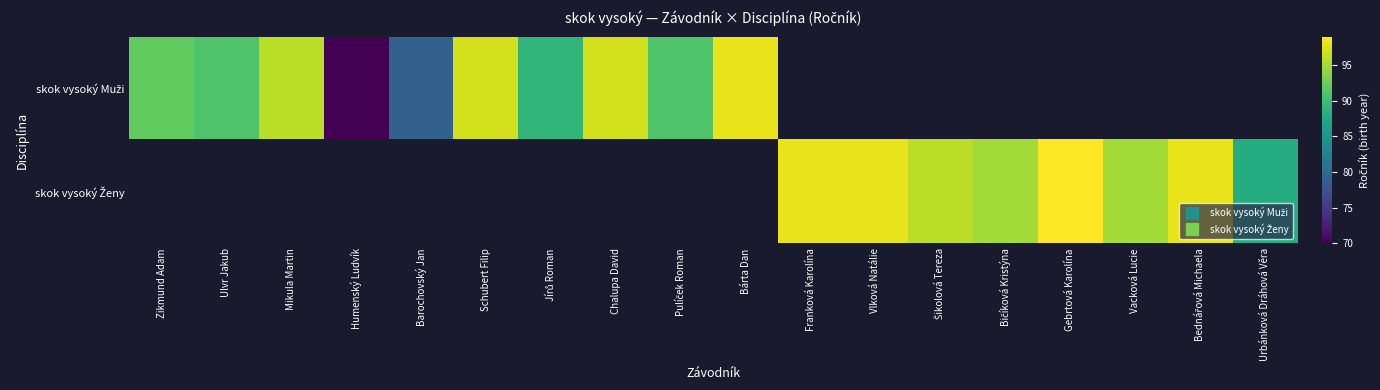

What is the spread (max minus min) of values at Vacková Lucie?

95